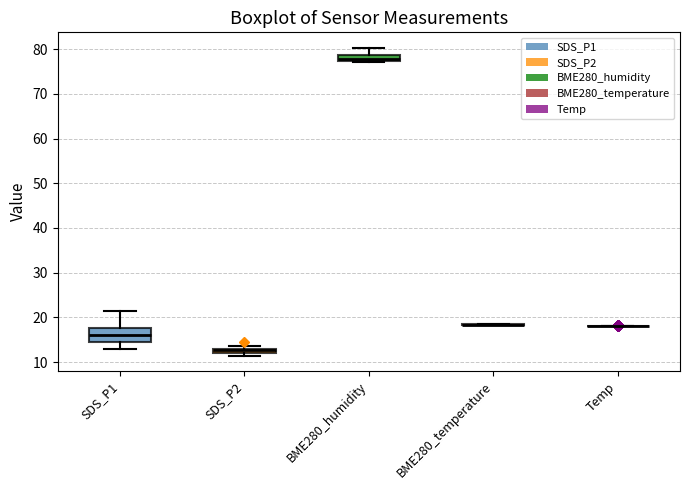

Where does the median line of the box for SDS_P1 sit on the y-axis? The values are not printed on the chart, so give them approximately, as read against the axis.

16